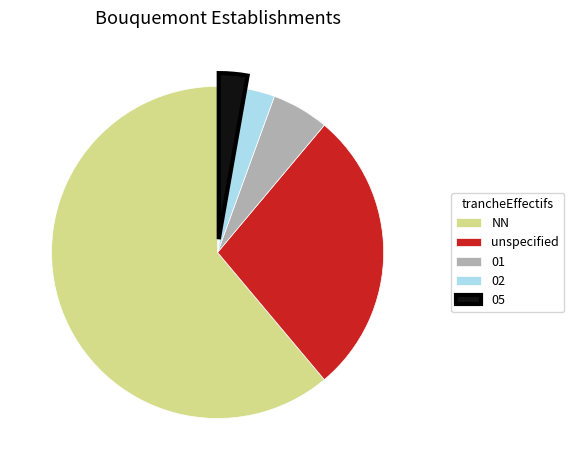

True or false: 05 accounts for 8% of the total.

False